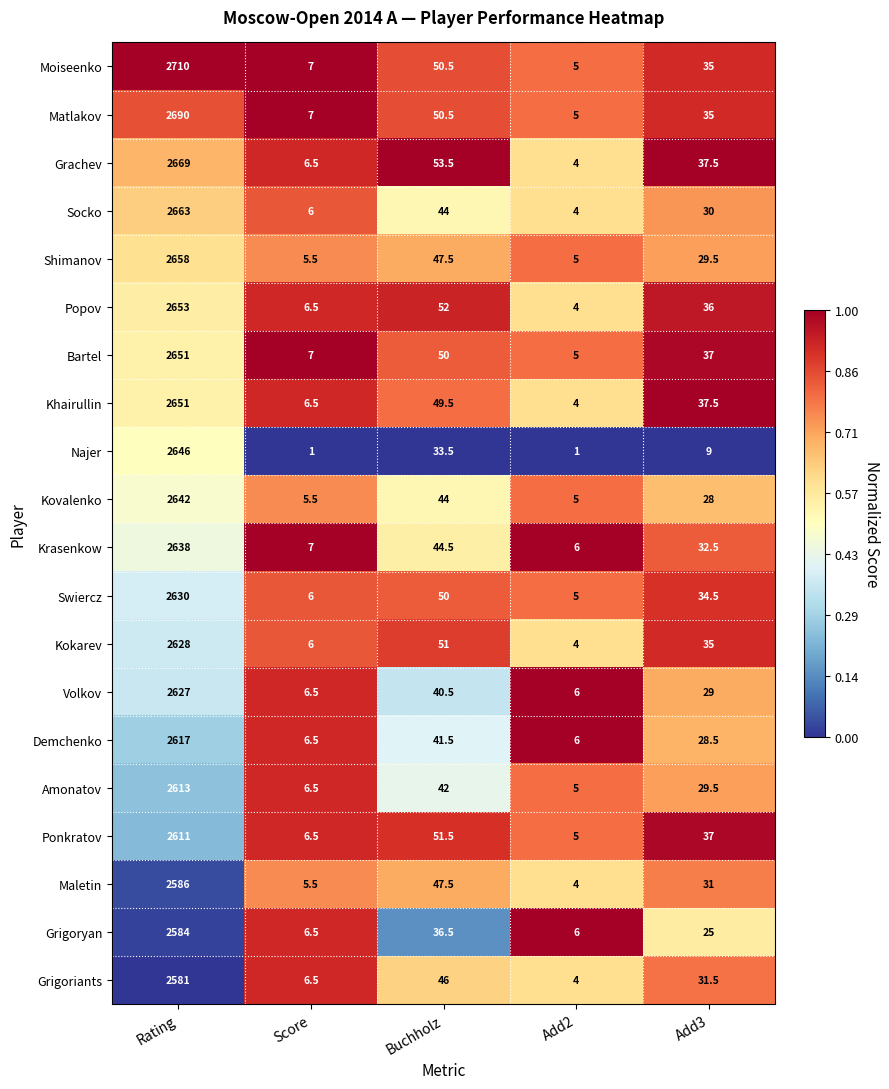

Which series has the widest spread of values?

Moiseenko